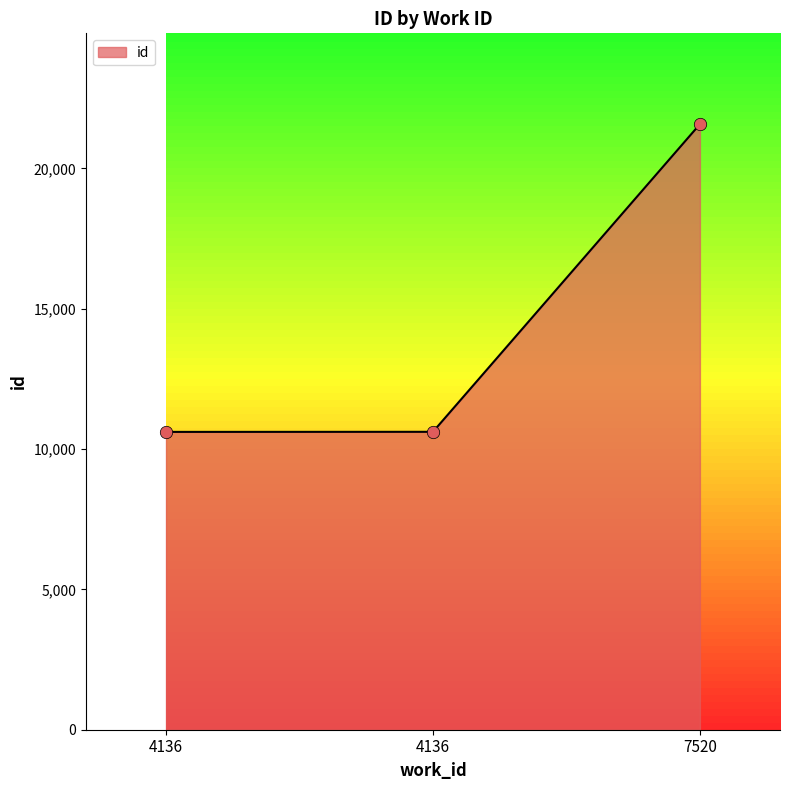

What is the change in value from 4136 to 4136?

+3